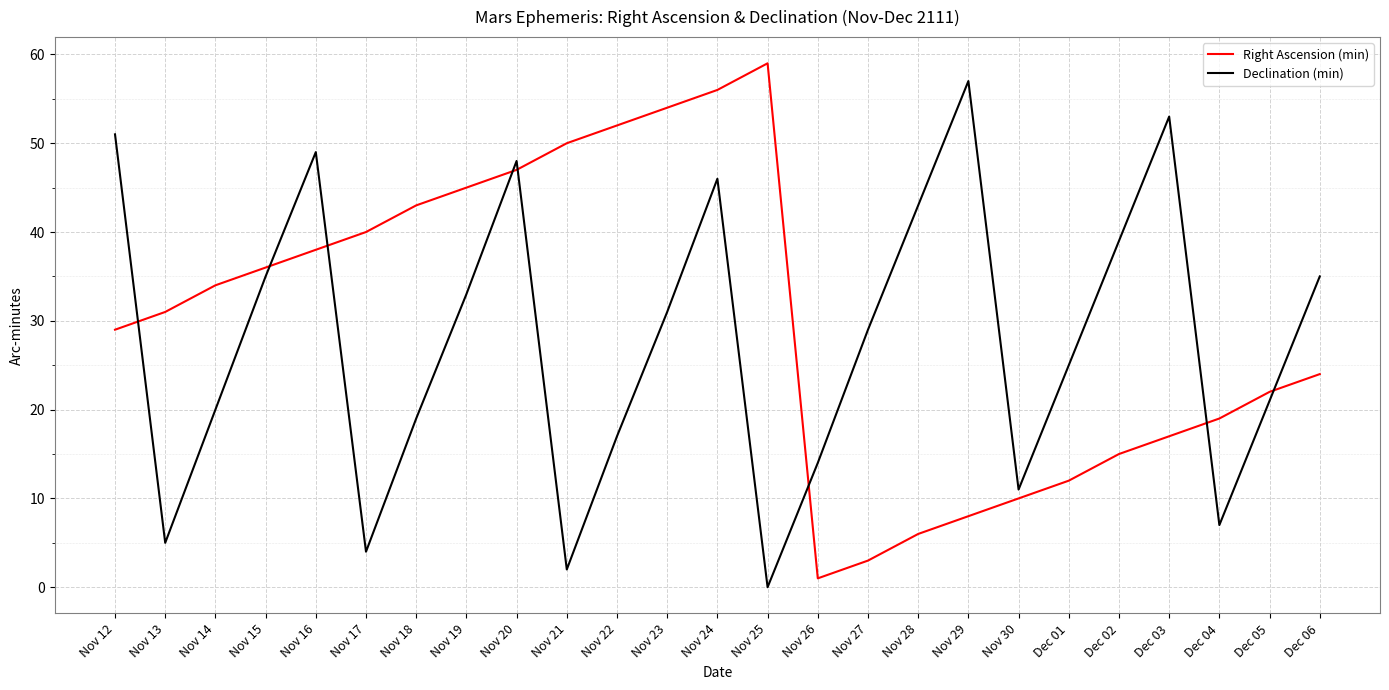

What are all the series names shown in the legend?

Right Ascension (min), Declination (min)